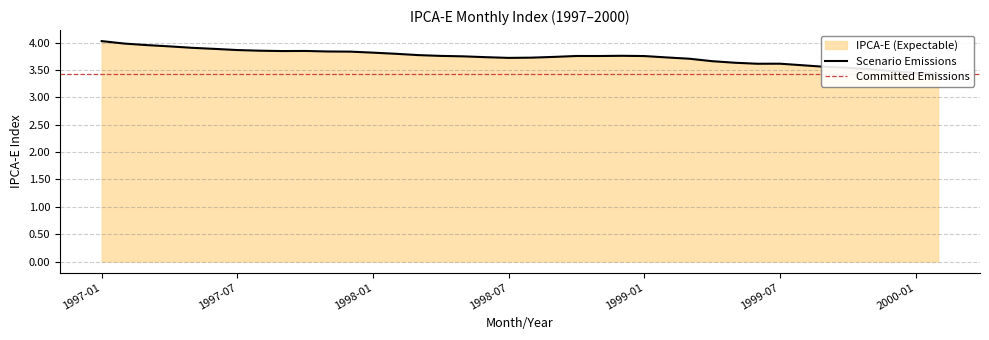

True or false: the data shows 3.7 at 1999-03.

True